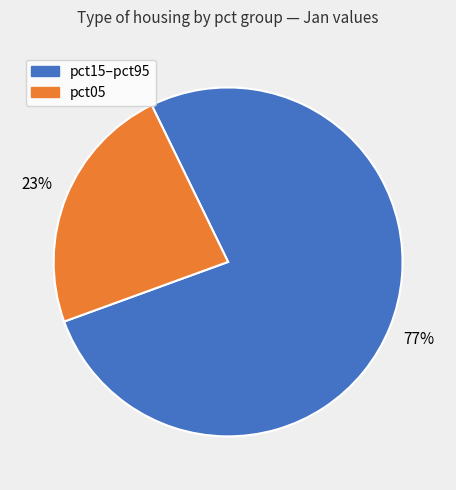

How many slices are in this pie chart?

2